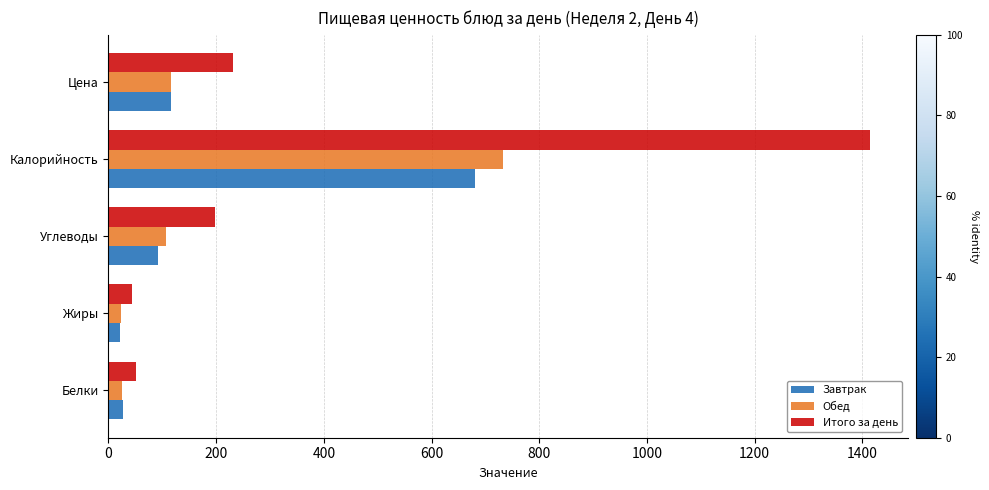

What is the average value of the Обед series?

200.7